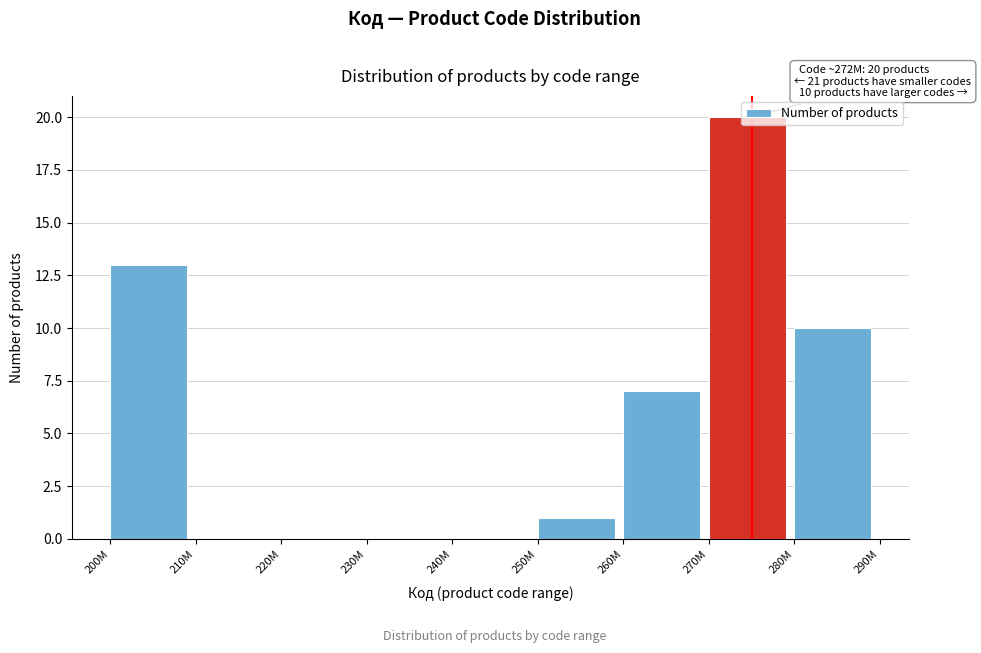

What value does the data have at 270M?

20